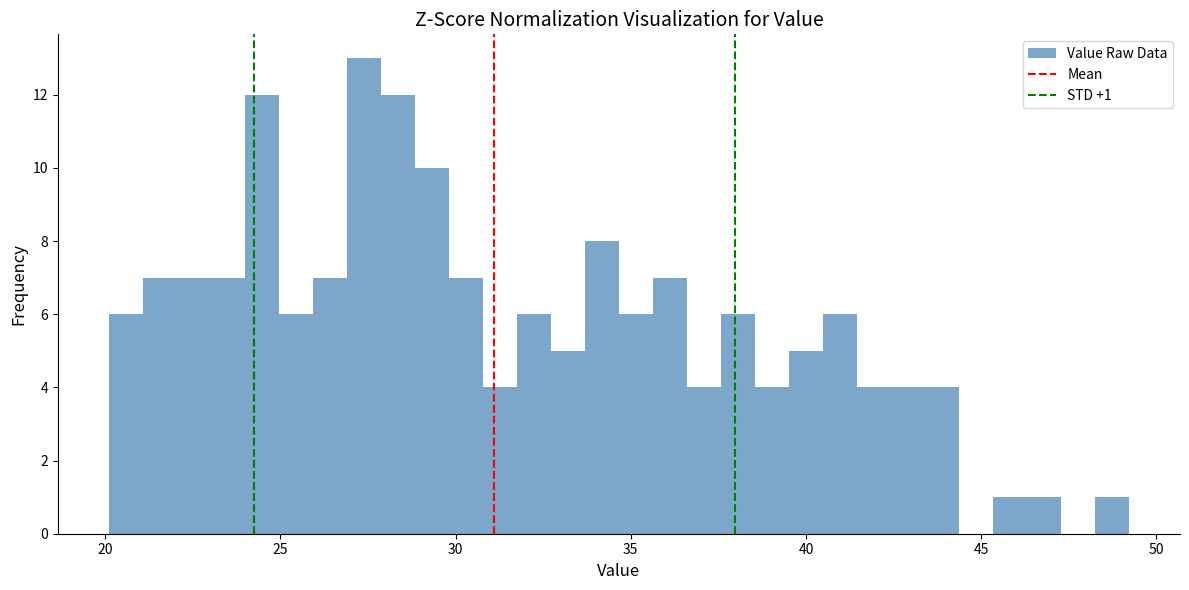

Read against the x-axis, roughly where is the centre of the tallest bar?

27.5